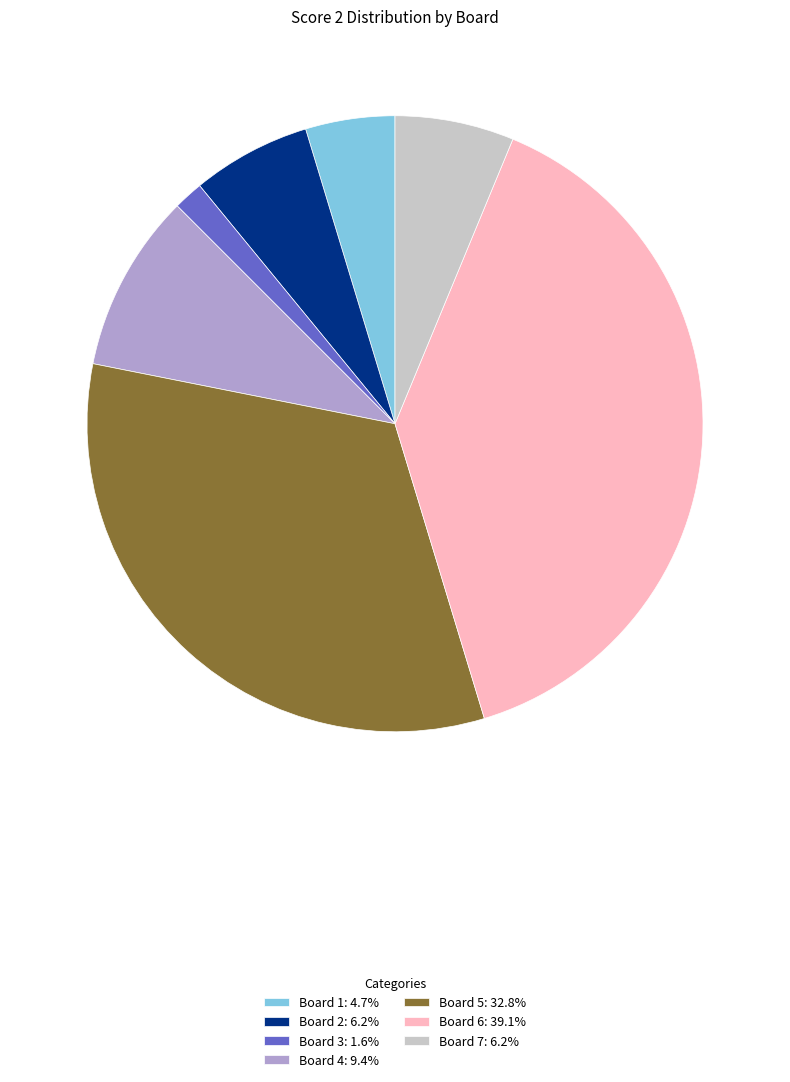

What is the ratio of the value at Board 1: 4.7% to the value at Board 3: 1.6%?

3.0